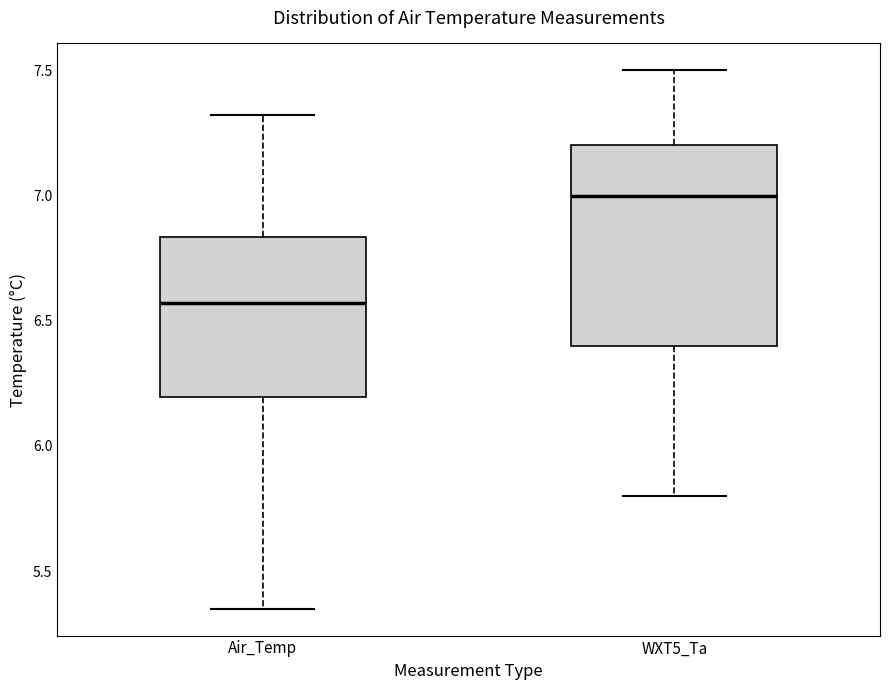

Comparing the boxes themselves (not the whiskers), which one is the tallest?

WXT5_Ta